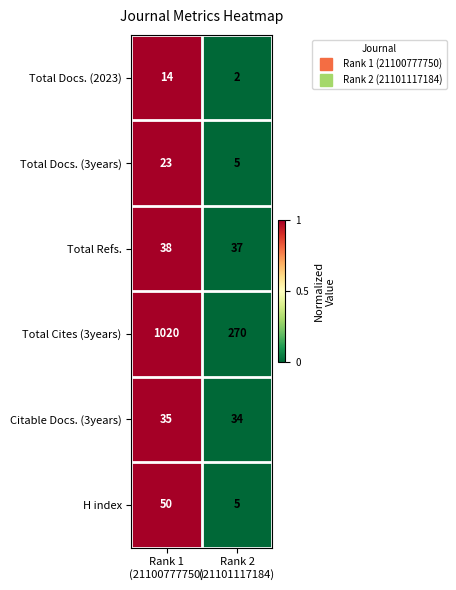

Which series changed the most between Rank 1
(21100777750) and Rank 2
(21101117184)?

Total Cites (3years)